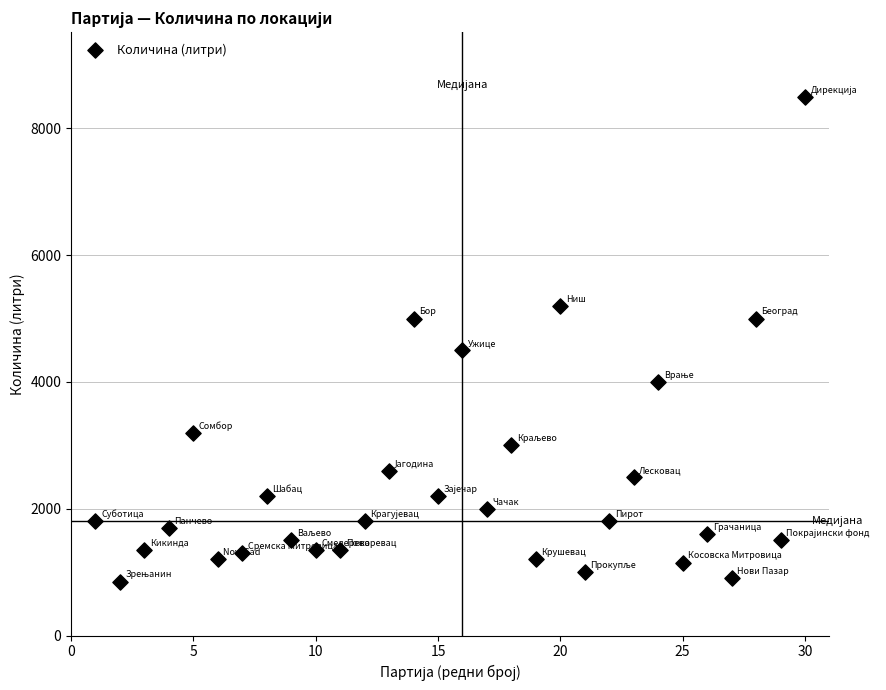

What is the range of X values (max minus min)?

29